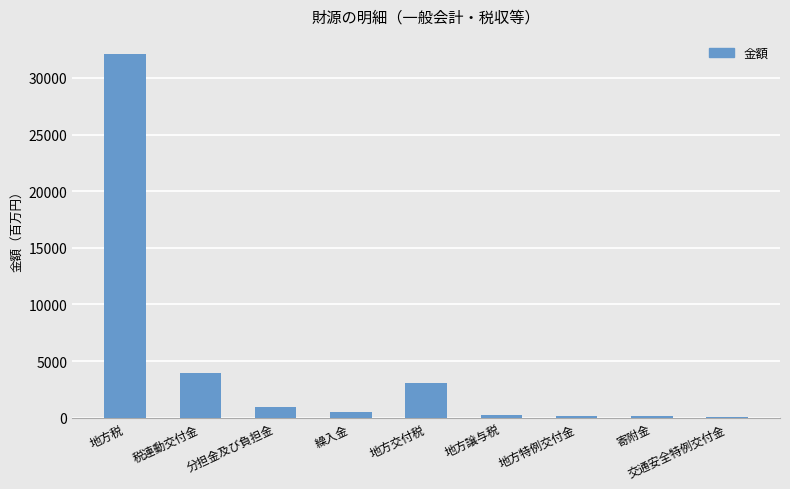

Which category has the highest value across all series?

地方税